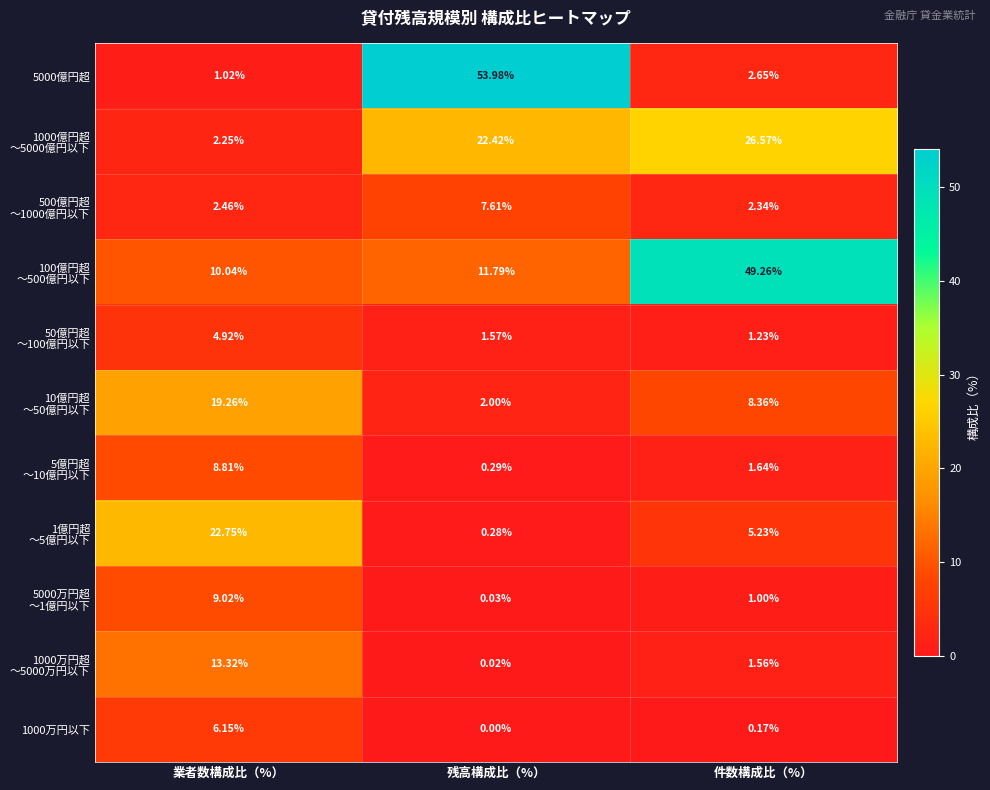

At how many categories does at least one series exceed 33?

2